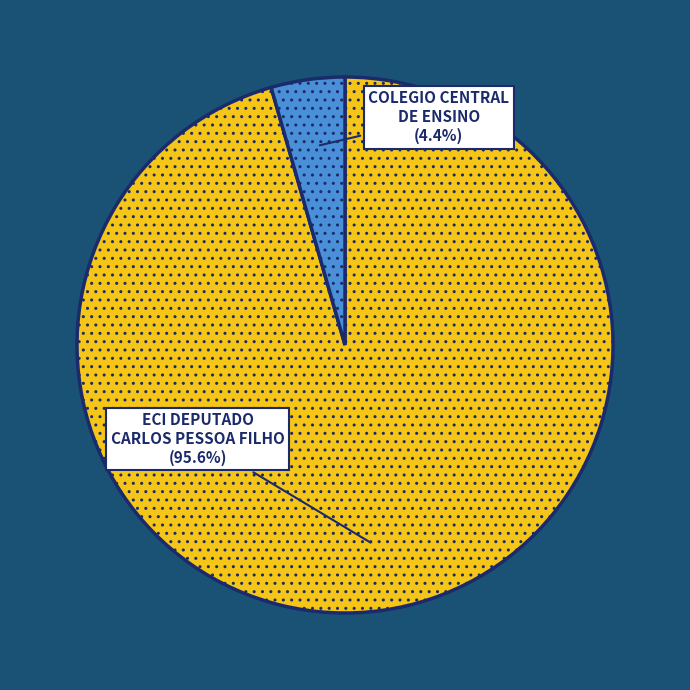

To the nearest percent, what is the average slice percentage?

50%